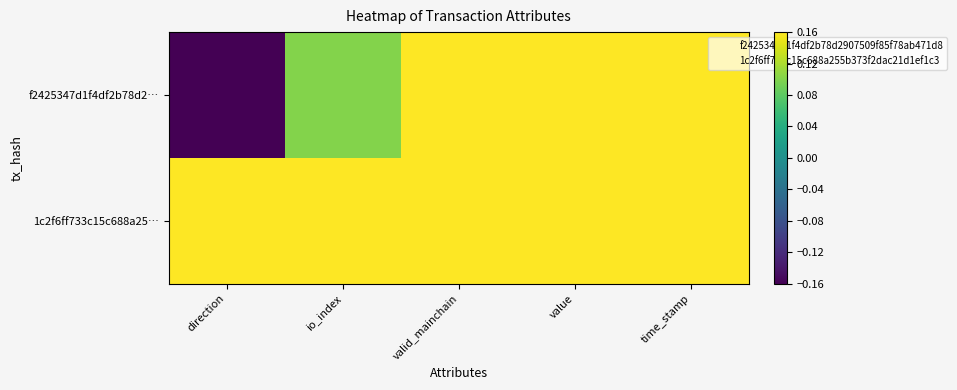

Reading left to right, extract all data points from this chart.

f2425347d1f4df2b78d2…: direction=-0.2	io_index=0.1	valid_mainchain=0.2	value=0.2	time_stamp=0.2
1c2f6ff733c15c688a25…: direction=0.2	io_index=0.2	valid_mainchain=0.2	value=0.2	time_stamp=0.2